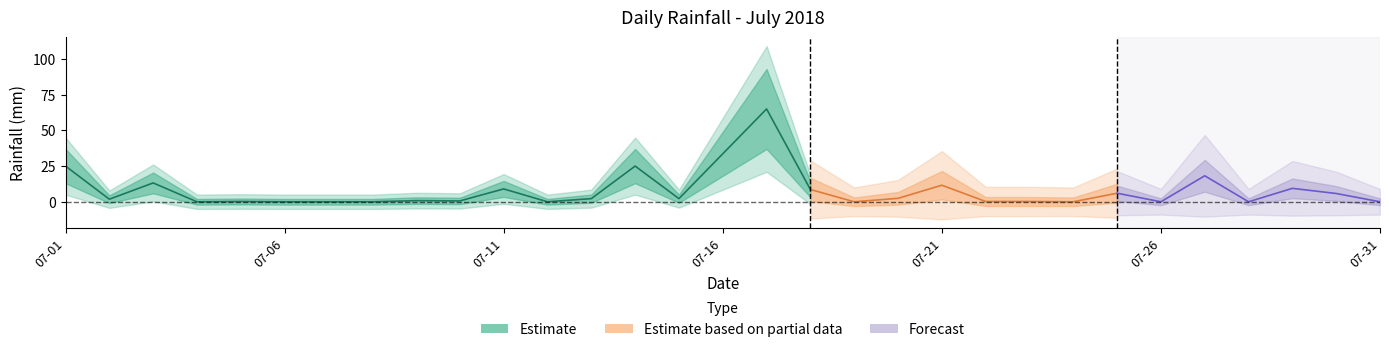

What is the sum of all values?

241.0